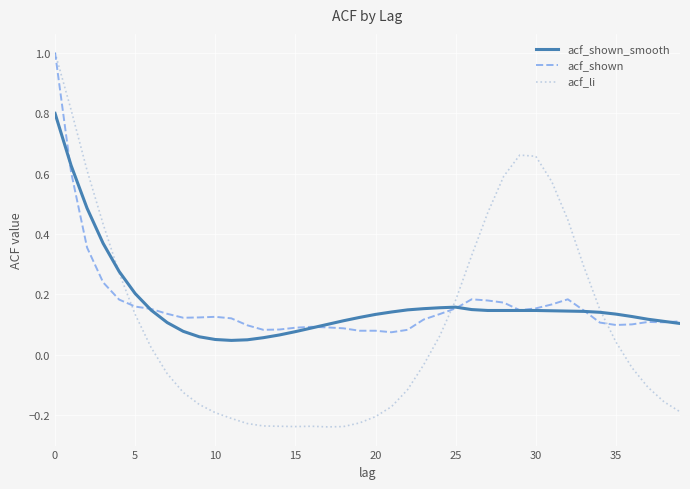

What is the difference between the maximum and minimum values in the acf_shown_smooth series?

0.8